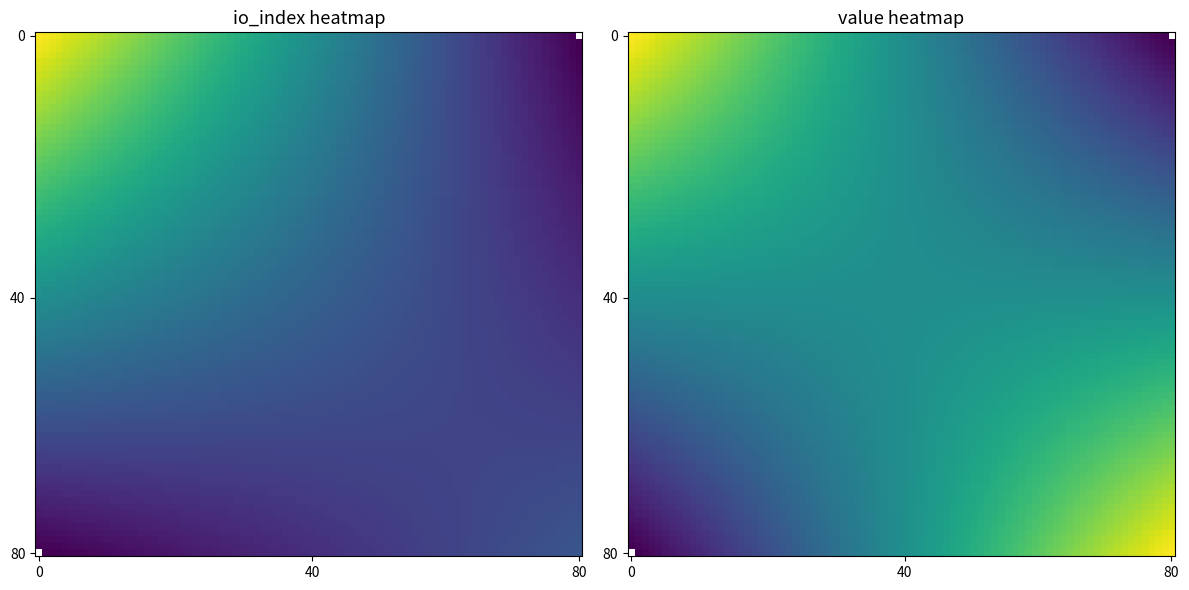

At how many categories does at least one series exceed 30?

1